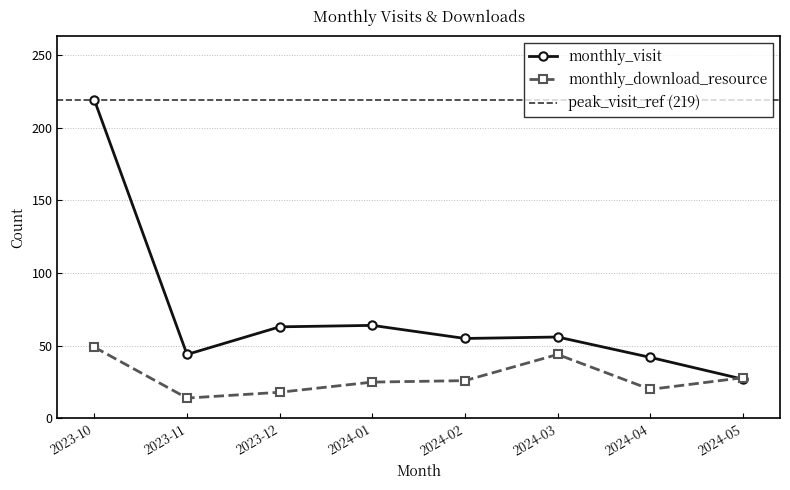

What is the highest value of the monthly_download_resource series?

49